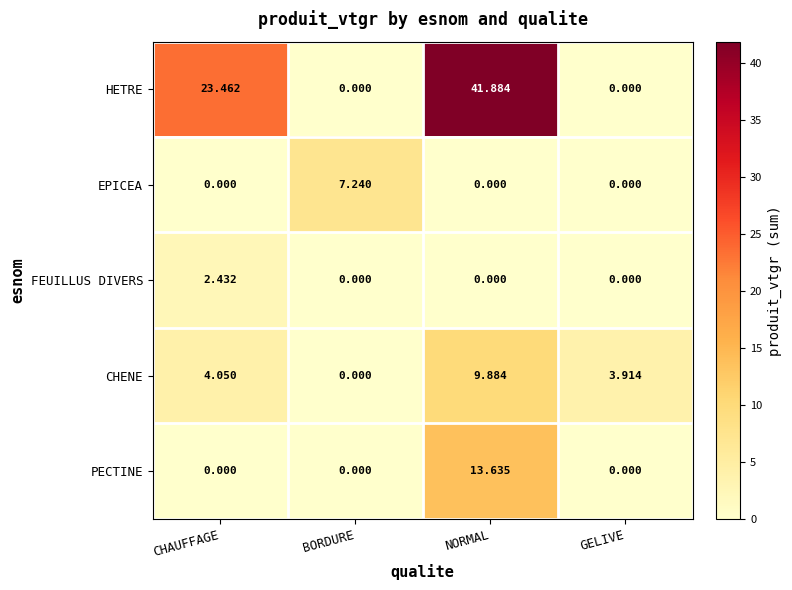

At which category does the chart reach its peak across all series?

NORMAL